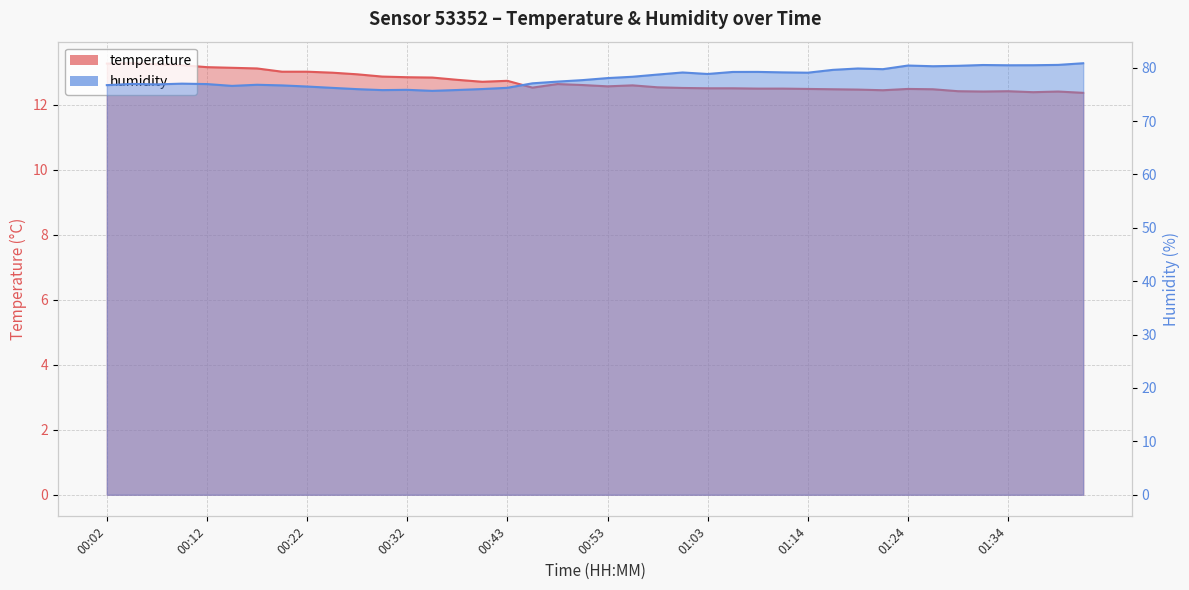

Between 00:30 and 00:43, which is larger?

00:30